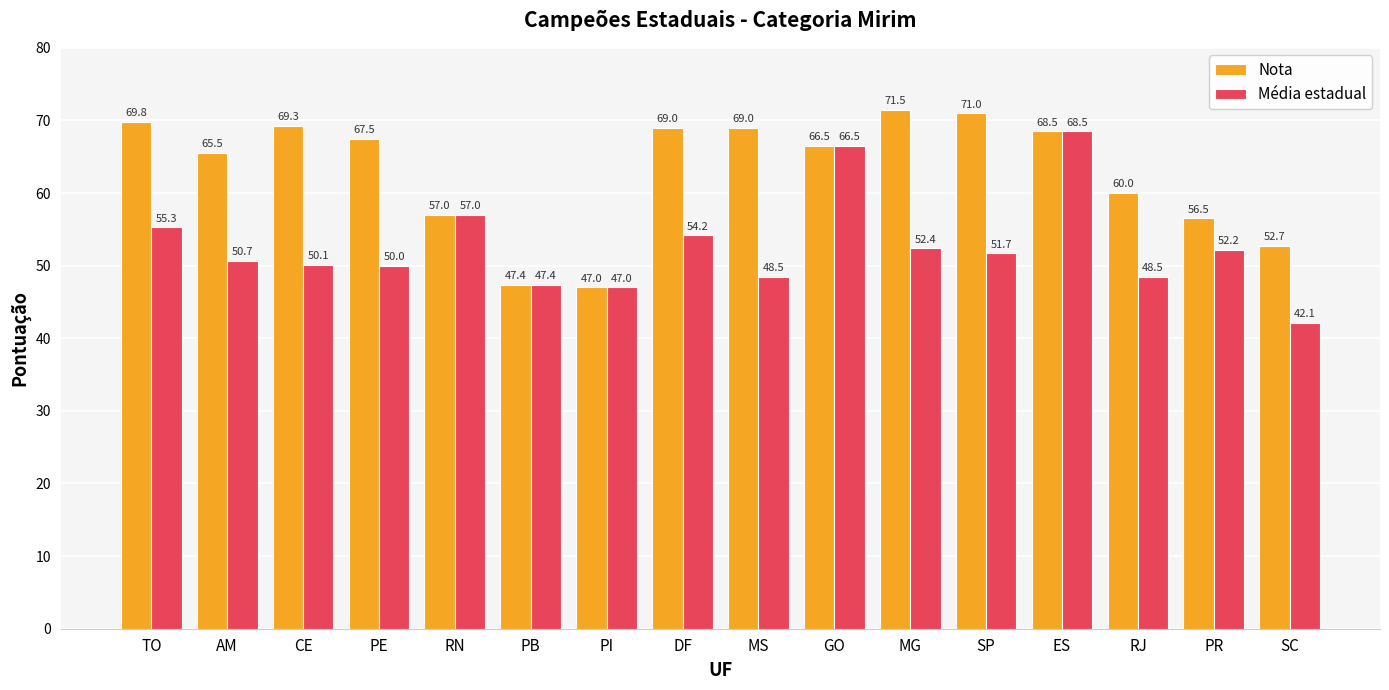

What is the sum of the Média estadual values at CE and AM?

100.8